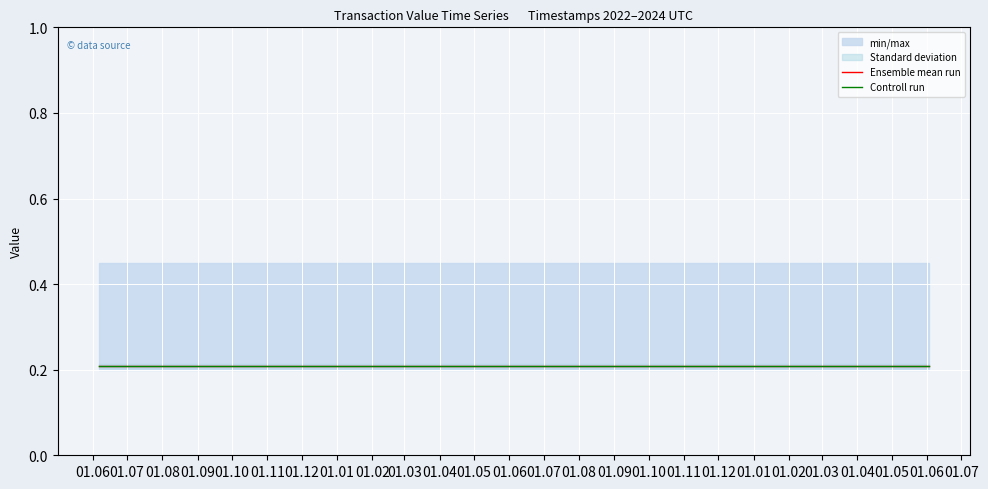

True or false: Ensemble mean run and Controll run cross at least once.

False